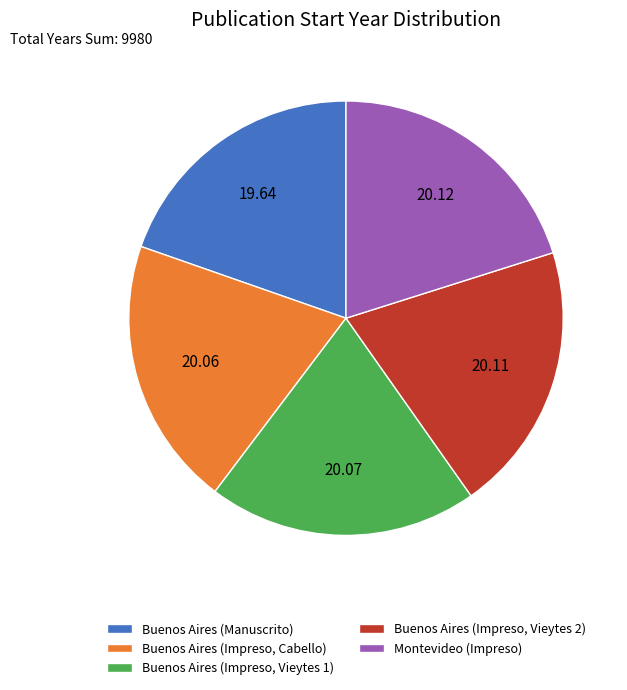

Do Buenos Aires (Impreso, Vieytes 1) and Montevideo (Impreso) together represent more than half of the pie?

No